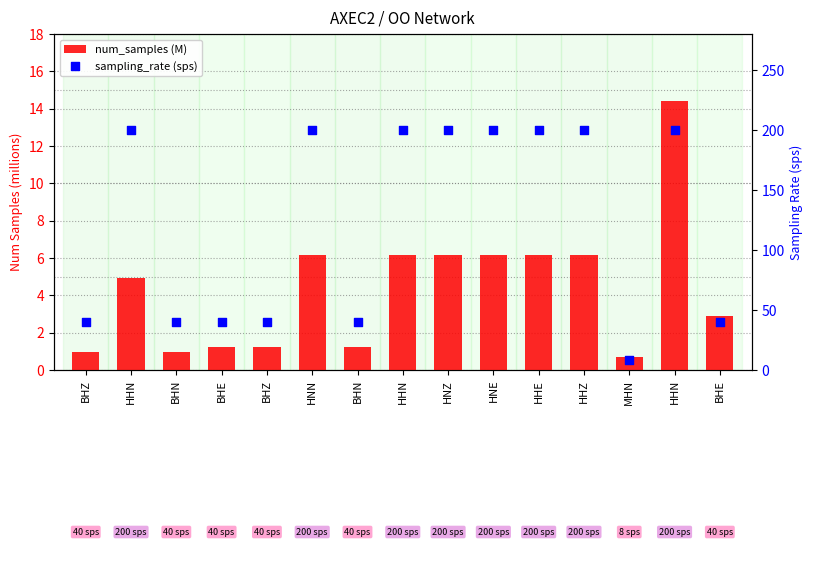

Is the value of num_samples (M) at BHN greater than the value of sampling_rate (sps) at BHE?

No